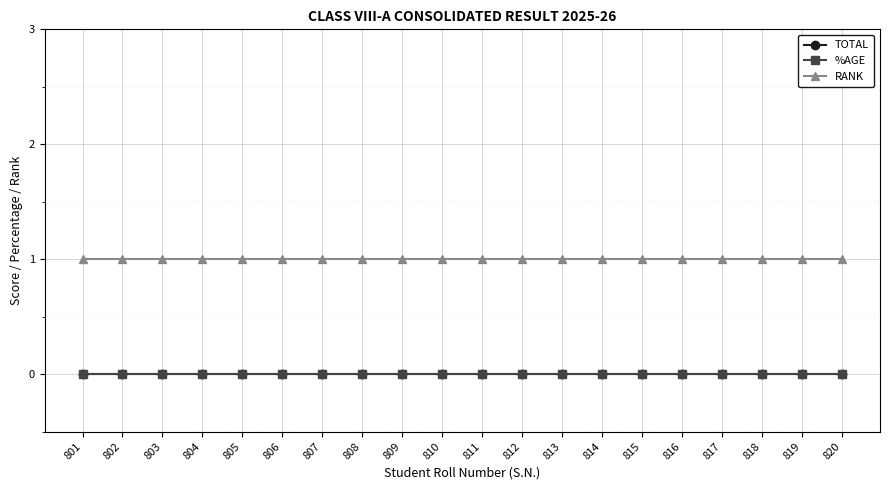

Reading left to right, extract all data points from this chart.

TOTAL: 0	0	0	0	0	0	0	0	0	0	0	0	0	0	0	0	0	0	0	0
%AGE: 0	0	0	0	0	0	0	0	0	0	0	0	0	0	0	0	0	0	0	0
RANK: 1	1	1	1	1	1	1	1	1	1	1	1	1	1	1	1	1	1	1	1